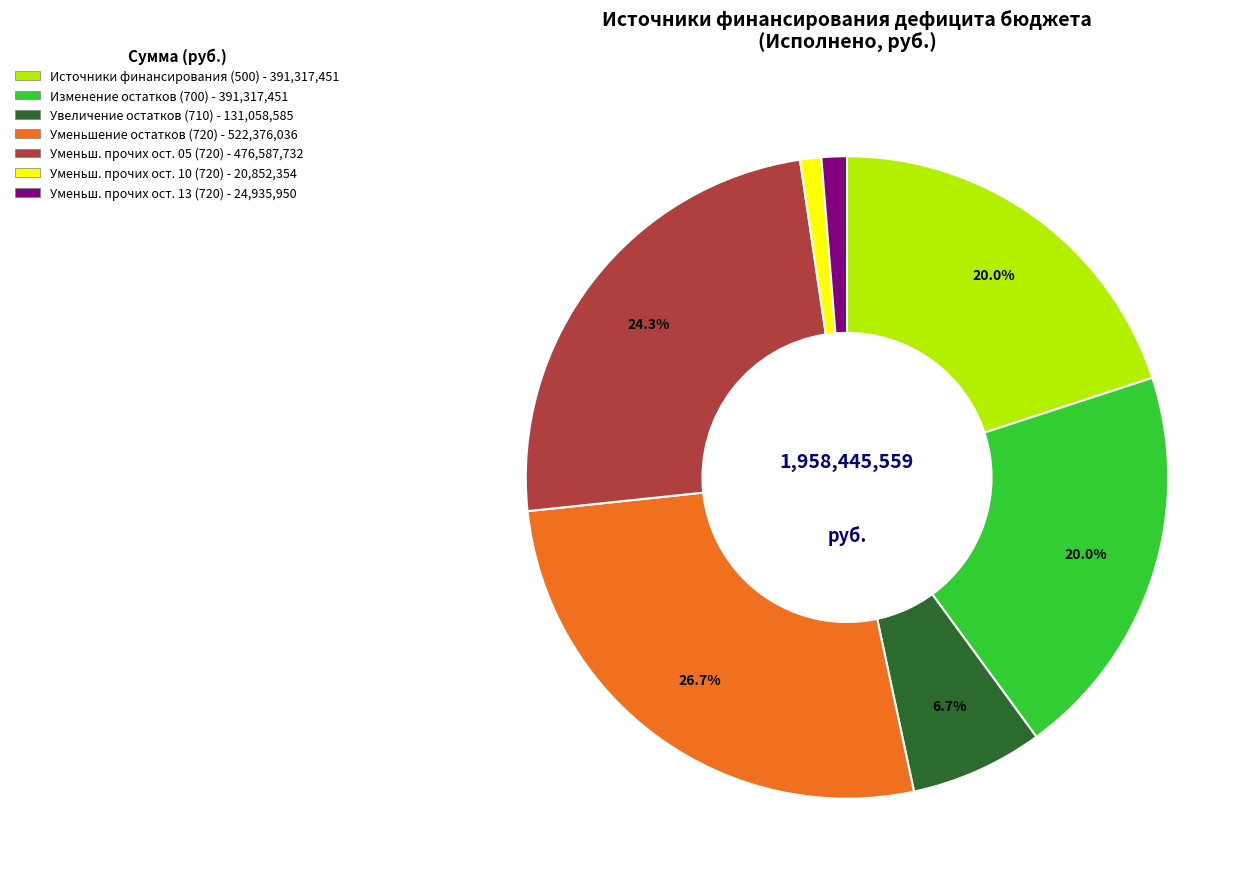

Does any single category account for the majority?

No